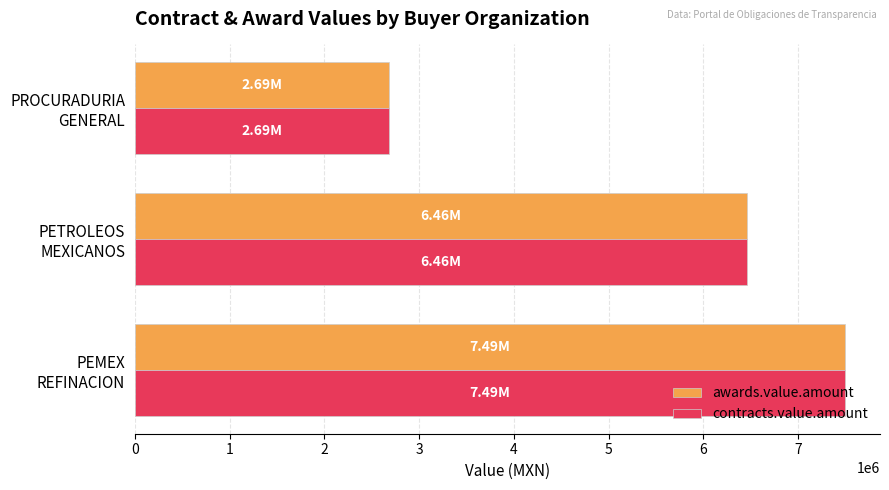

What is the difference between the maximum and minimum values in the contracts.value.amount series?

4801076